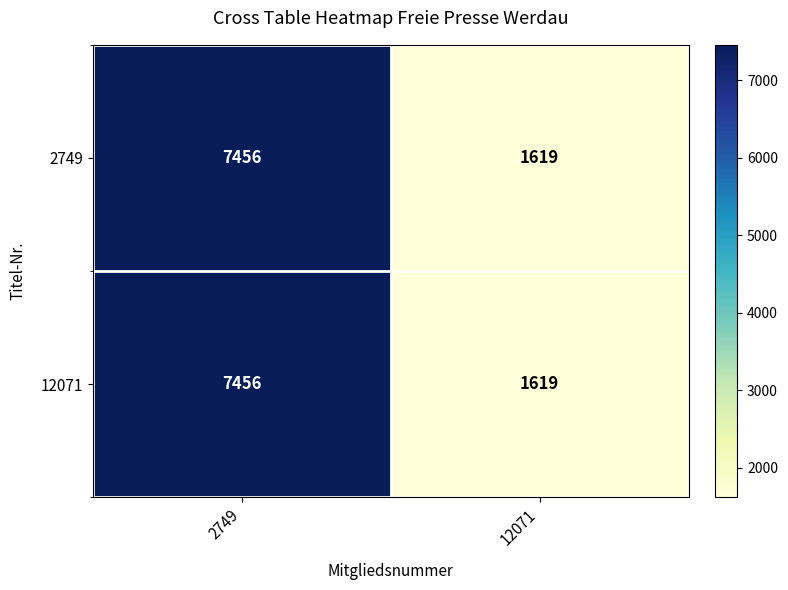

At how many categories does at least one series exceed 2826?

1